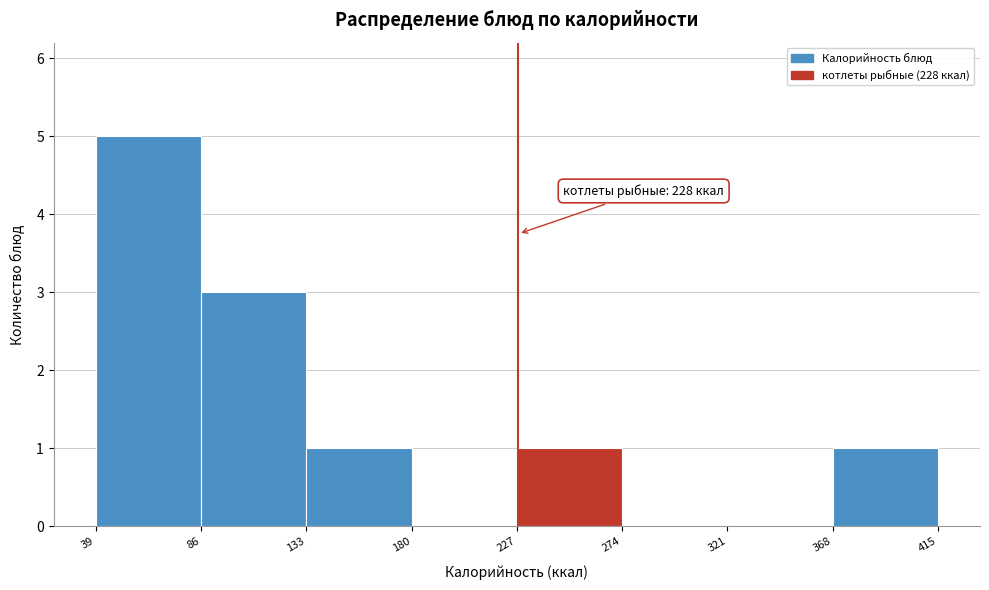

Over which range of the x-axis is the bar tallest?

39 to 86